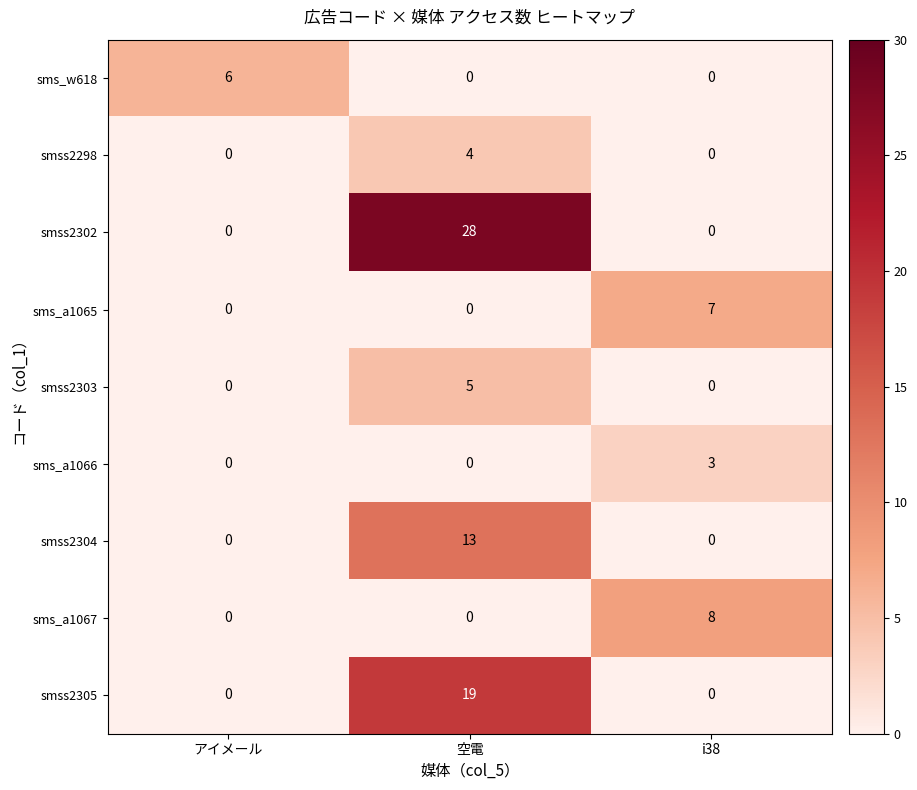

What value does the smss2304 series have at 空電?

13